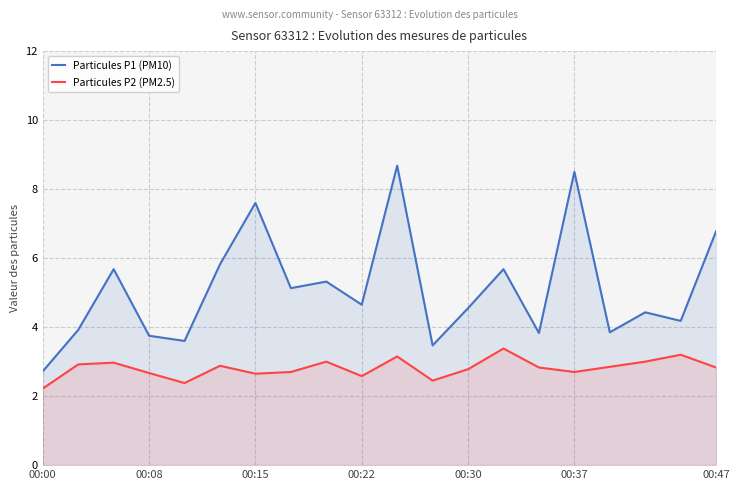

The value of Particules P2 (PM2.5) at 14 is 0.7. True or false?

False